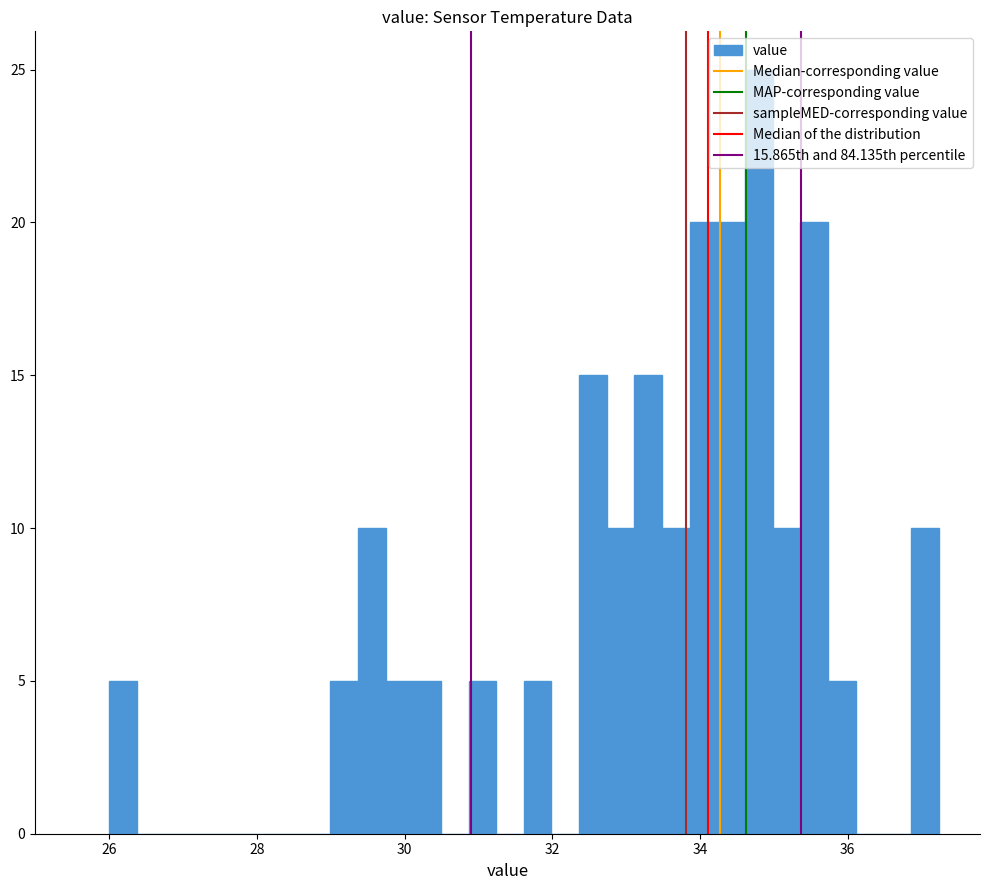

Around what value on the x-axis is the tallest bar? Give the approximate position of its centre, as read against the axis.

34.8